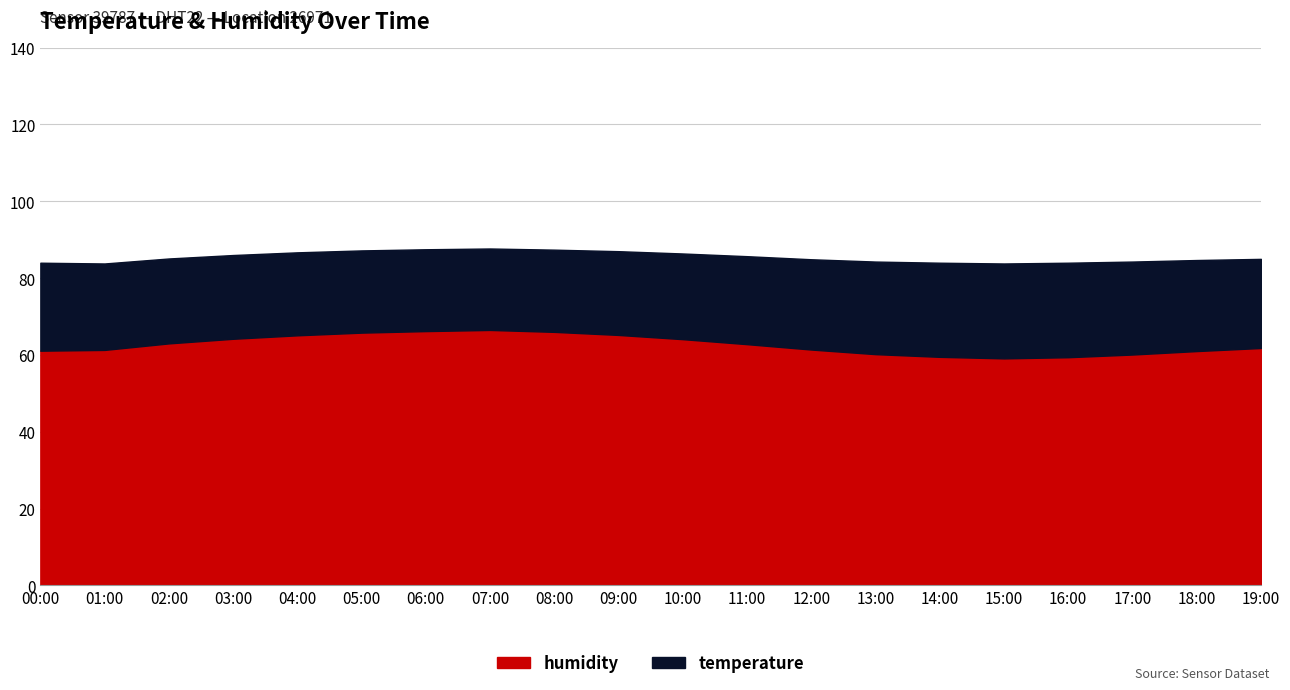

Is it true that humidity equals 27.8 at 18:00?

False